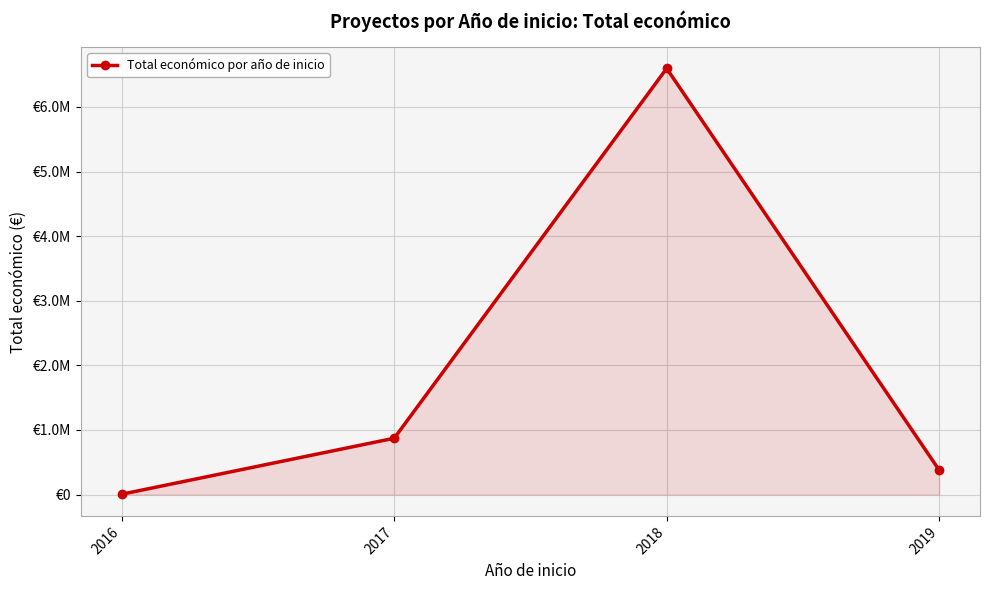

Where is the first local maximum?

2018